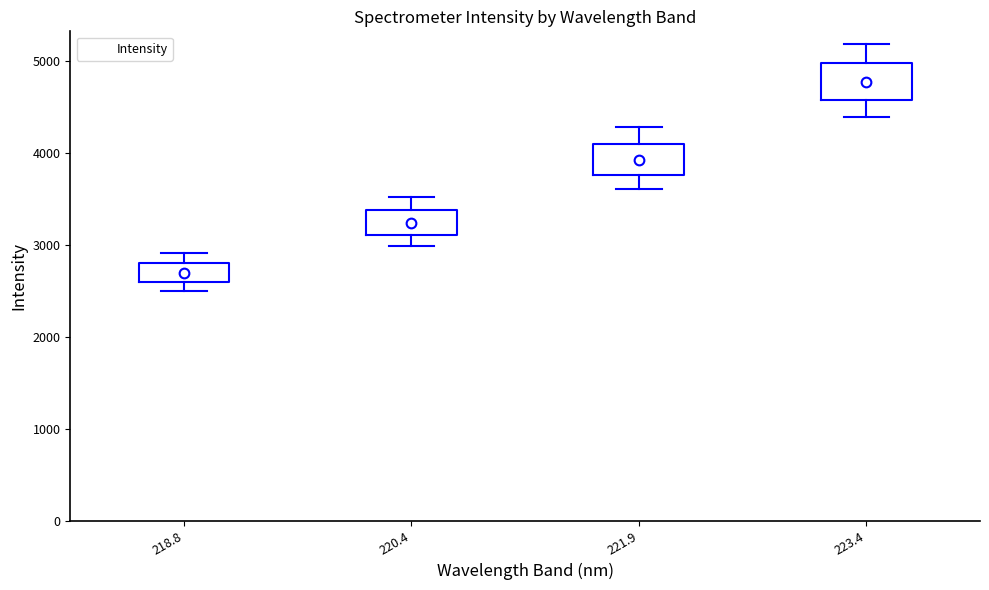

Where does the median line of the box at x = 218.8 sit on the y-axis? The values are not printed on the chart, so give them approximately, as read against the axis.

2700